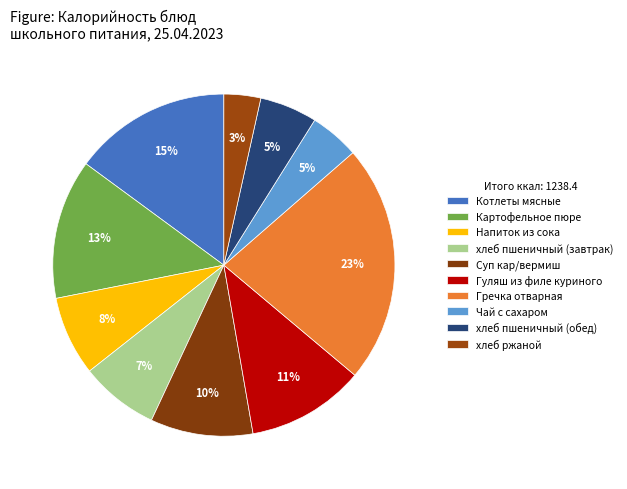

Is it true that хлеб ржаной is 3% of the pie?

True